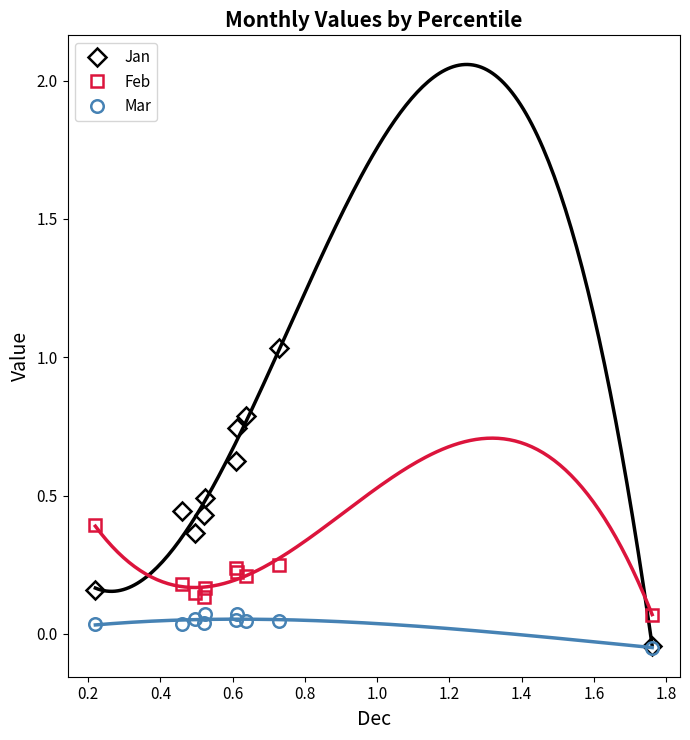

True or false: Feb and Mar intersect in this chart.

False